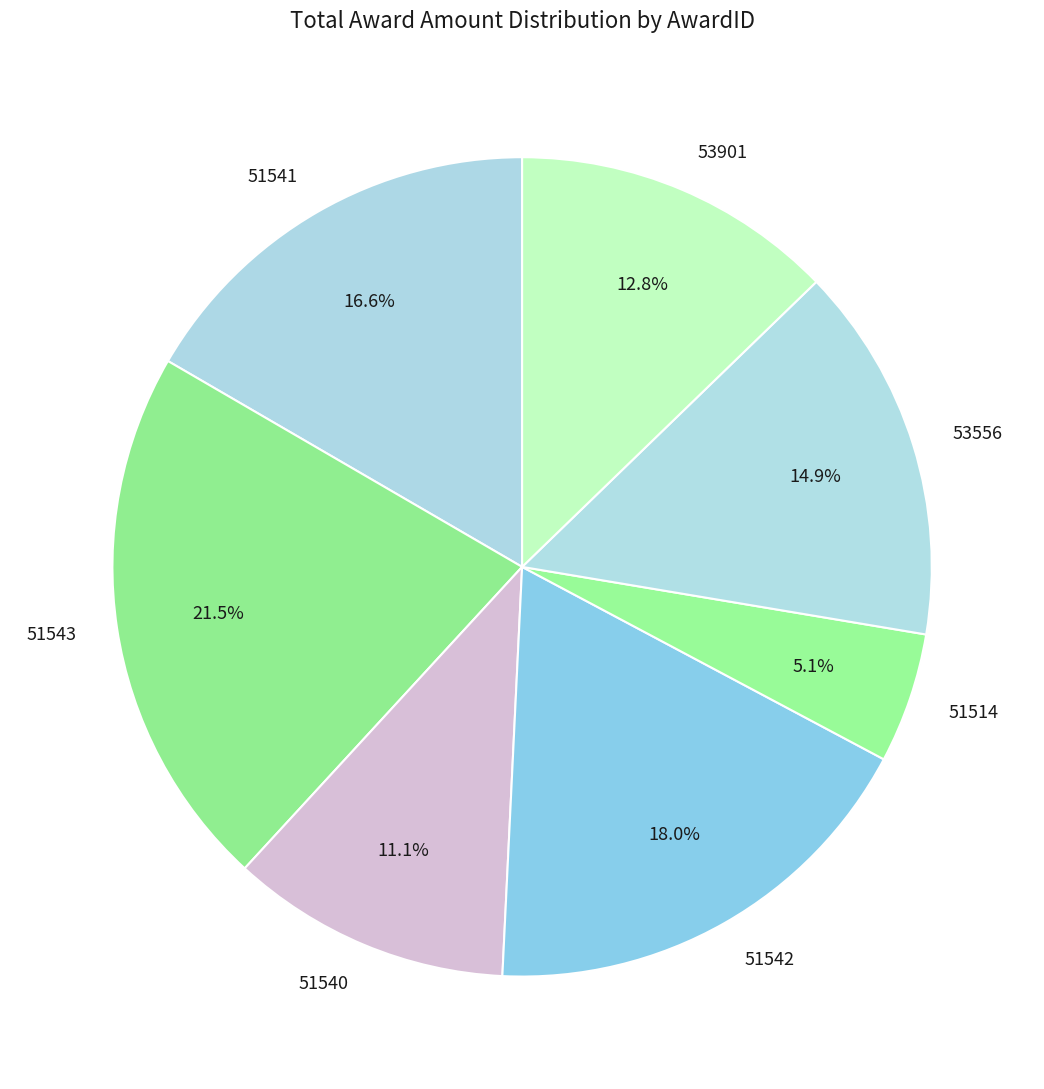

Is the sum of 53901 and 51541 greater than half?

No